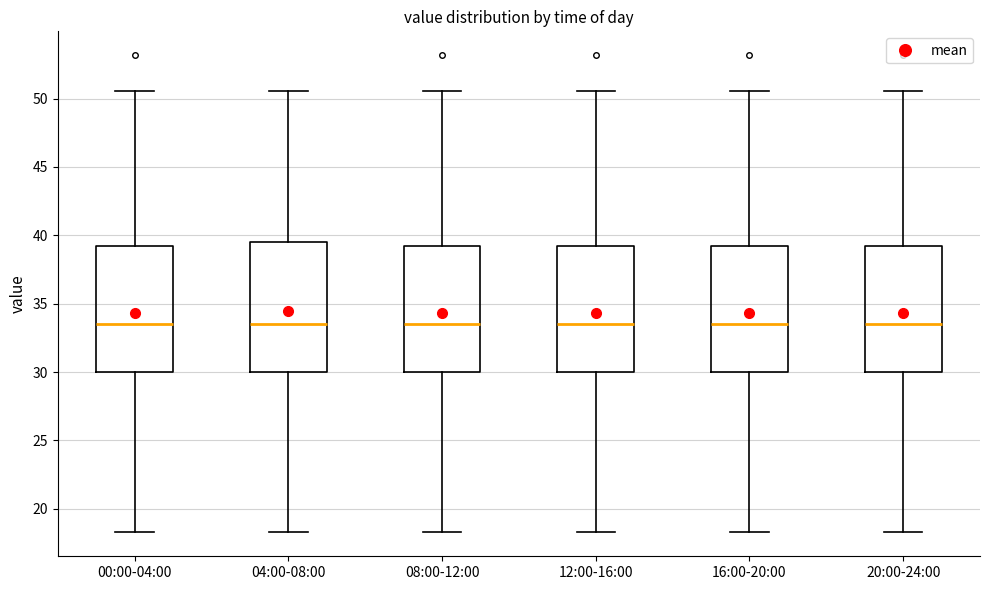

Where is the upper edge of the box for 04:00-08:00 on the y-axis? The values are not printed on the chart, so give them approximately, as read against the axis.

39.5